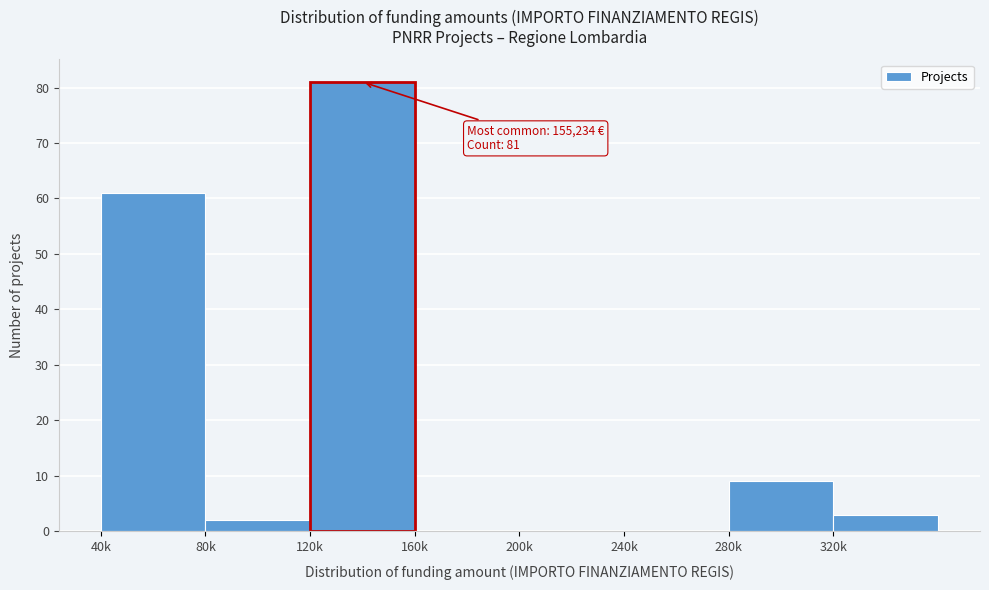

Reading left to right, transcribe all the data shown in this chart.

40k=61	80k=2	120k=81	160k=0	200k=0	240k=0	280k=9	320k=3